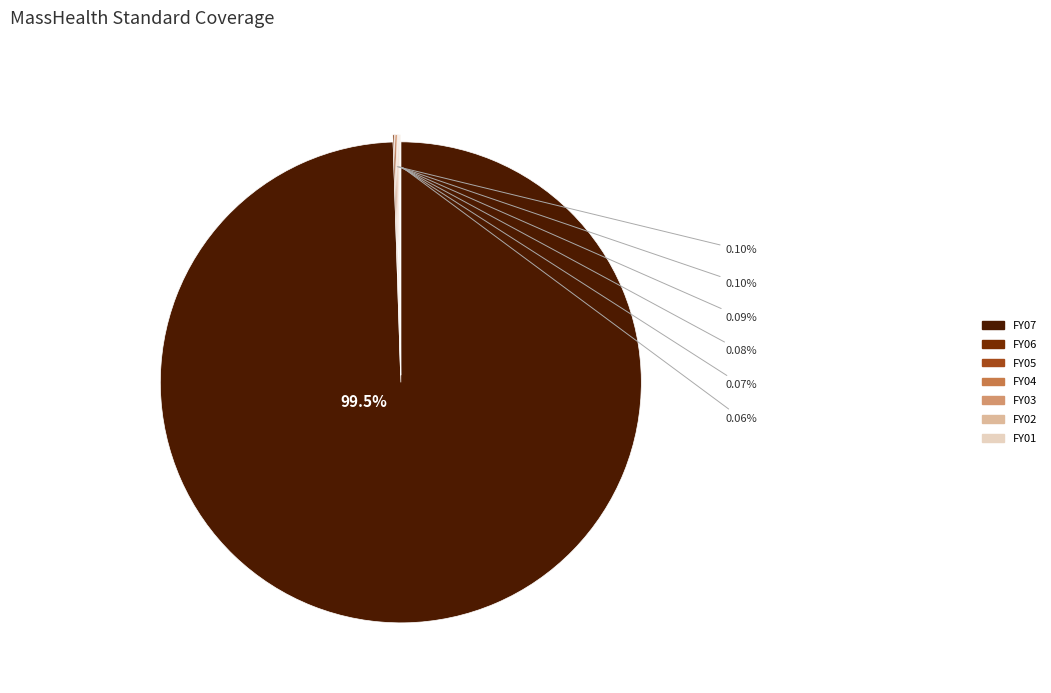

Is there any slice that represents more than half of the pie?

Yes